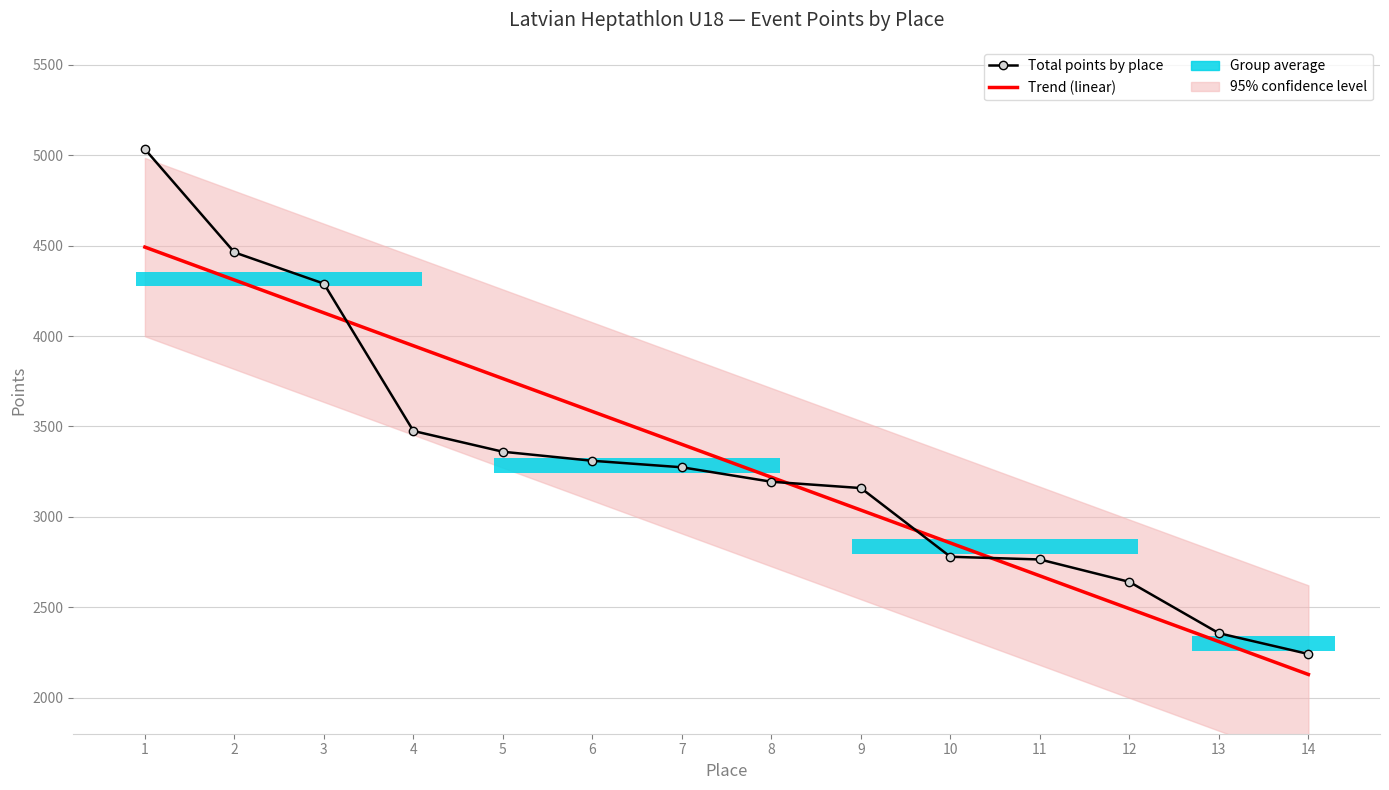

Where is Total points by place nearest to the value 3637?

4